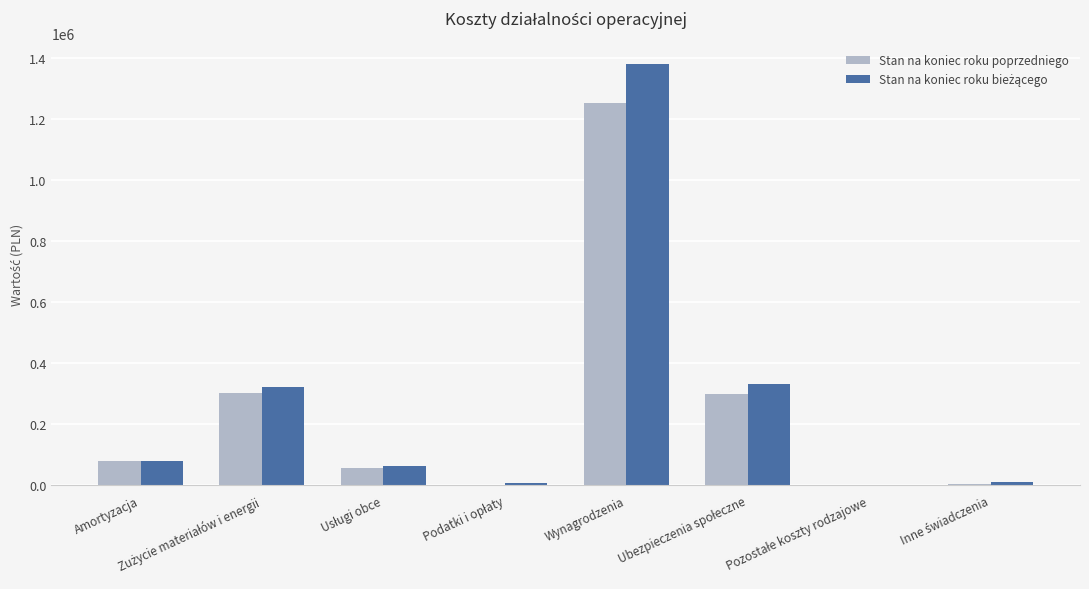

At which label does Stan na koniec roku poprzedniego first exceed 80521?

Amortyzacja